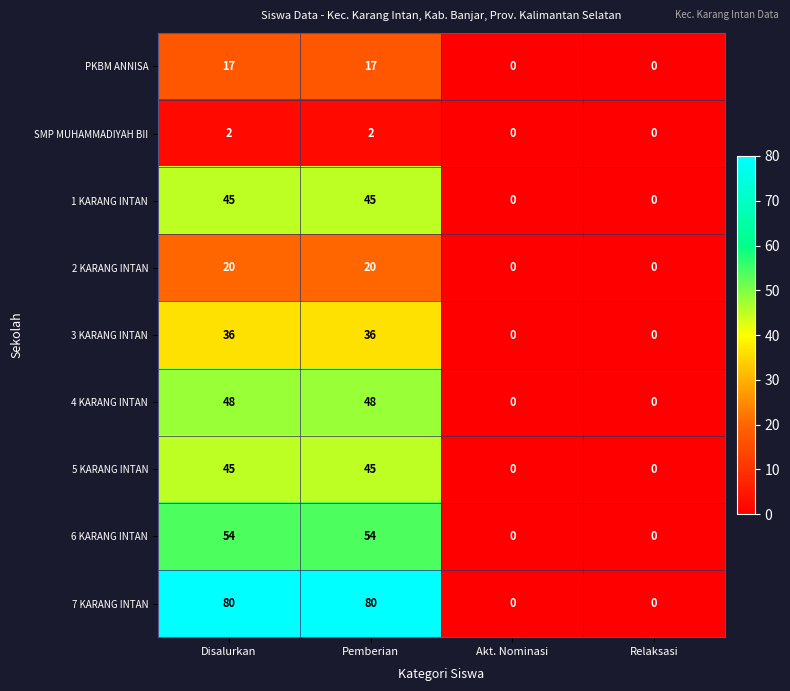

Which series changed the most between Disalurkan and Relaksasi?

7 KARANG INTAN